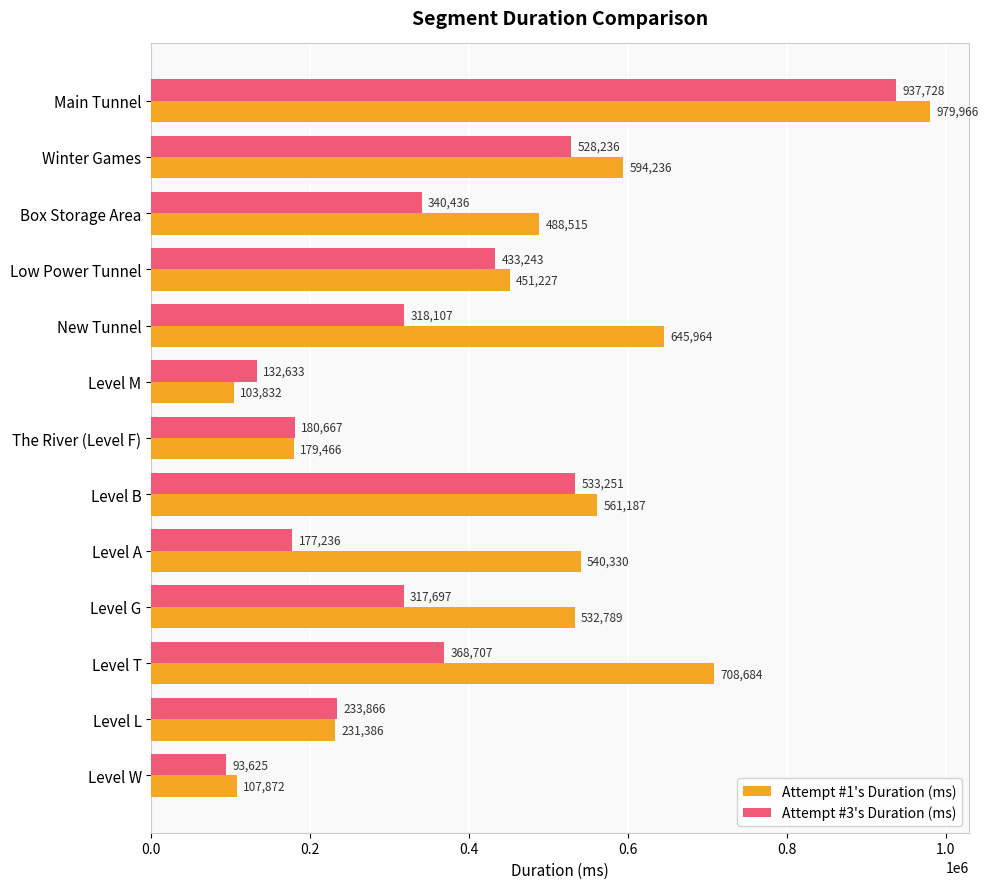

Which category has the lowest value in the Attempt #3's Duration (ms) series?

Level W